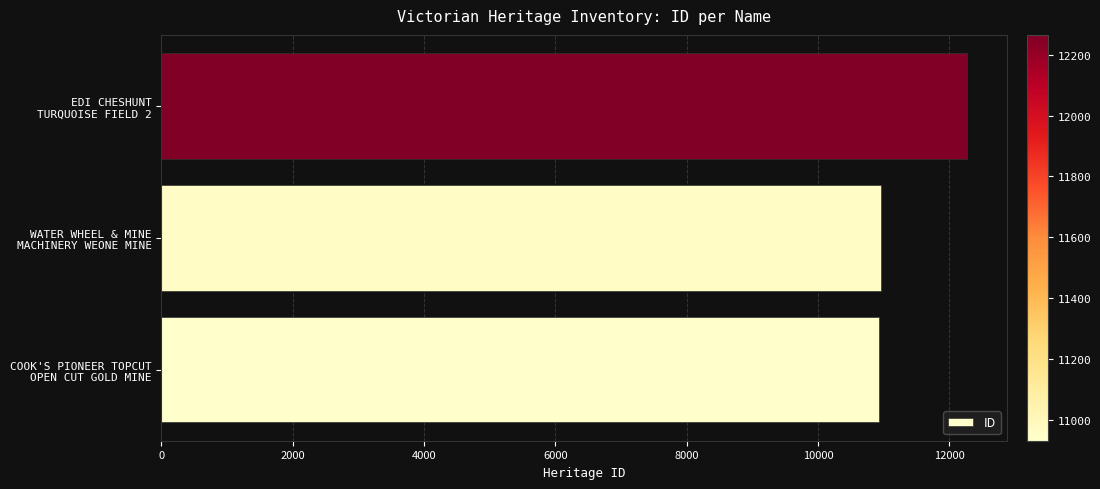

What is the smallest value displayed?

10931